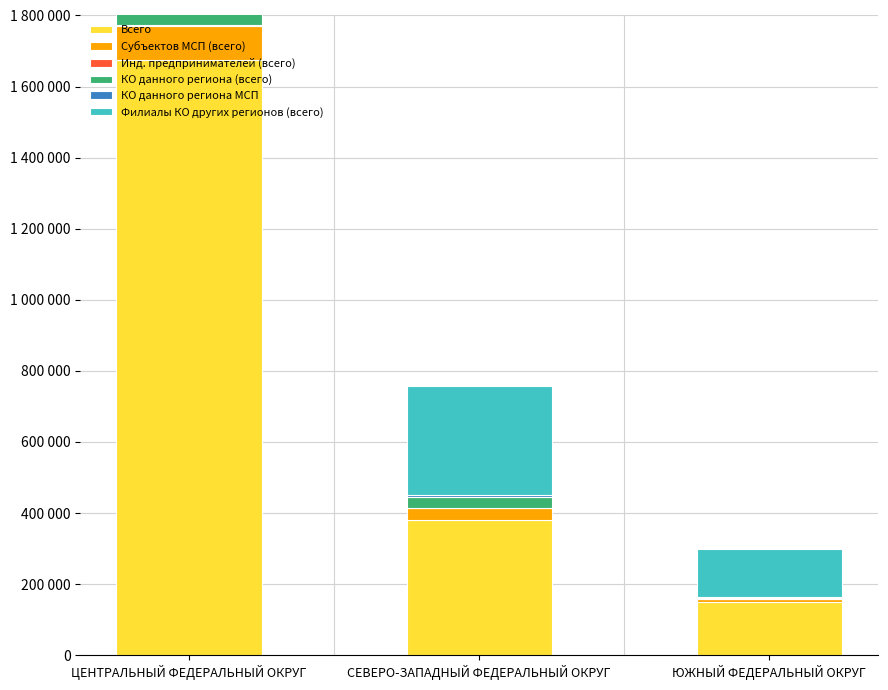

What are all the series names shown in the legend?

Всего, Субъектов МСП (всего), Инд. предпринимателей (всего), КО данного региона (всего), КО данного региона МСП, Филиалы КО других регионов (всего)